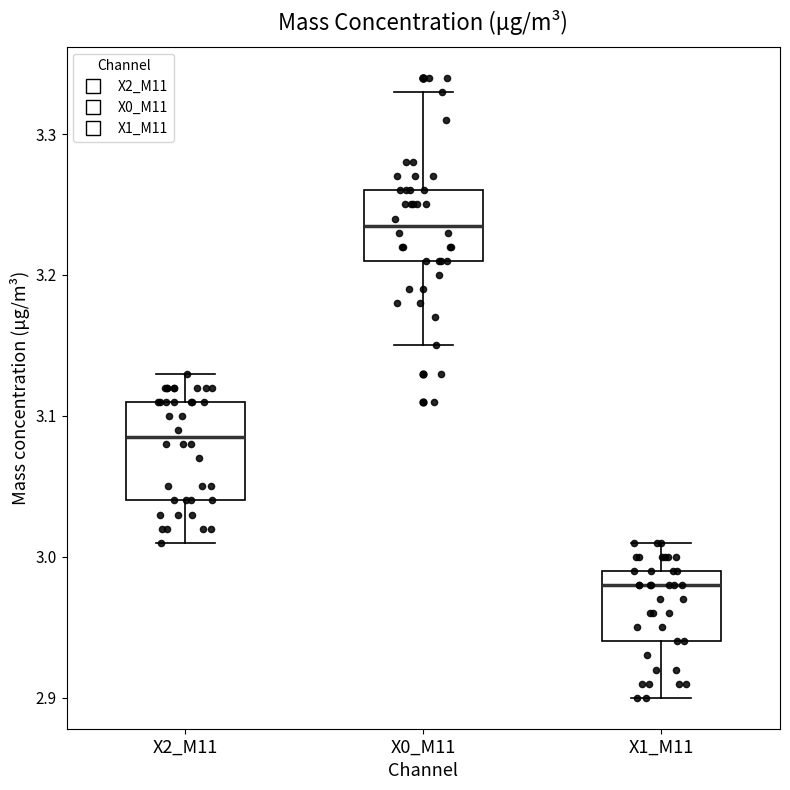

Where does the median line of the box for X0_M11 sit on the y-axis? The values are not printed on the chart, so give them approximately, as read against the axis.

3.24